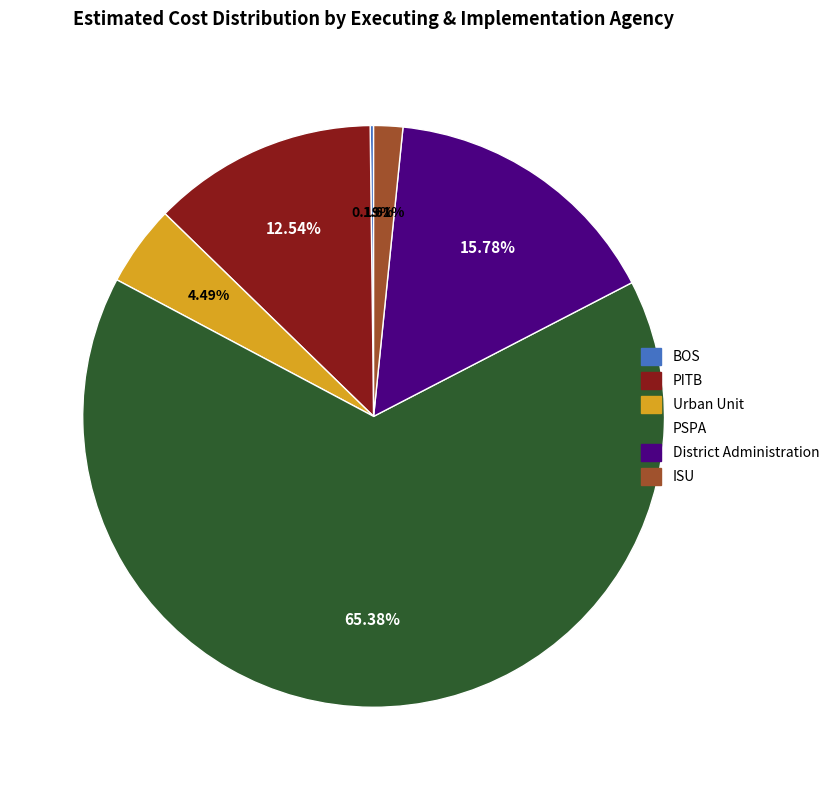

Which has a higher value, District Administration or ISU?

District Administration